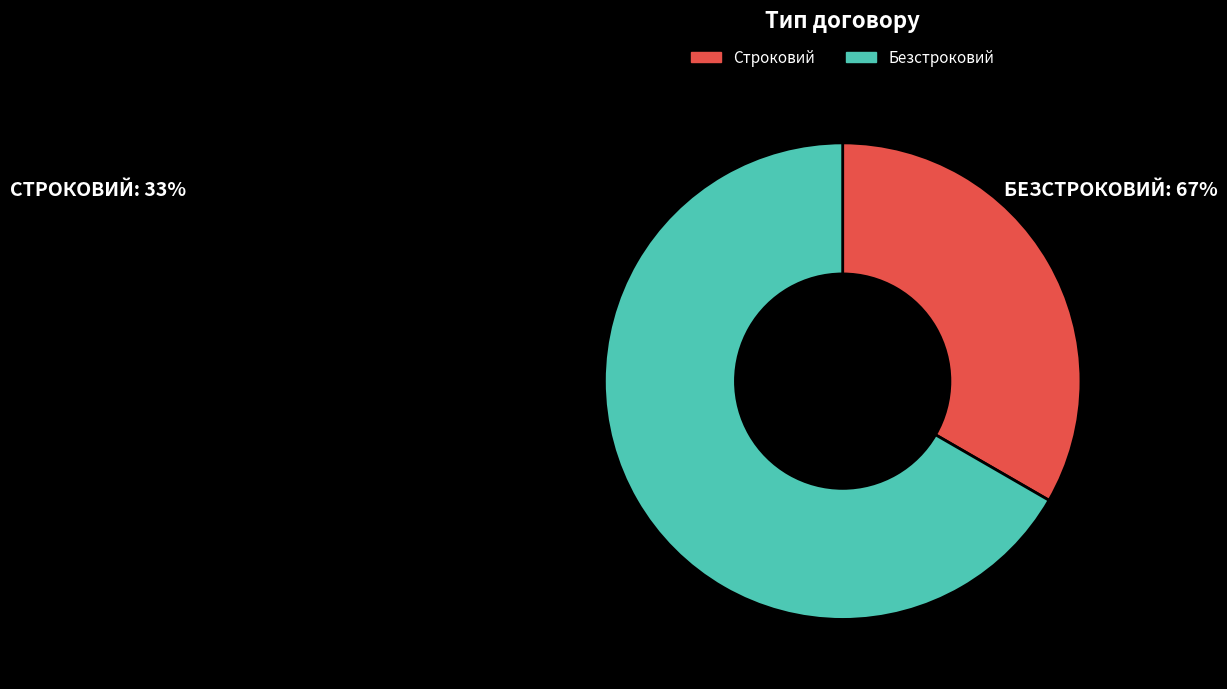

Combined, do Строковий and Безстроковий account for over 50%?

Yes